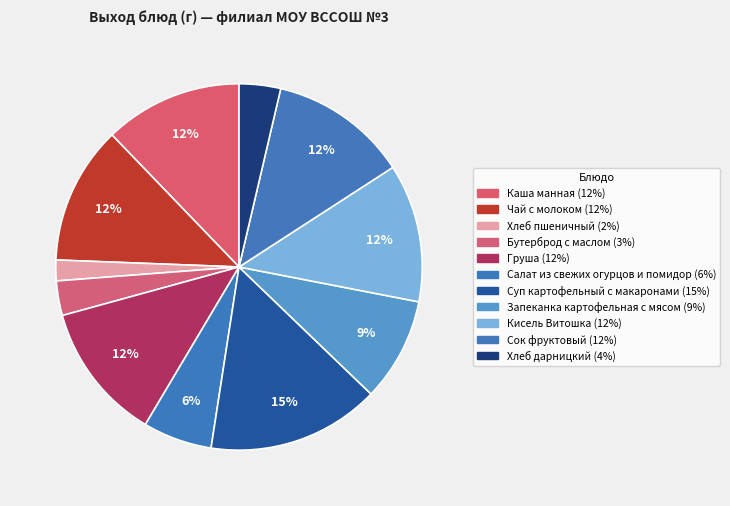

What is the total percentage of Хлеб пшеничный and Сок фруктовый?

14.0%